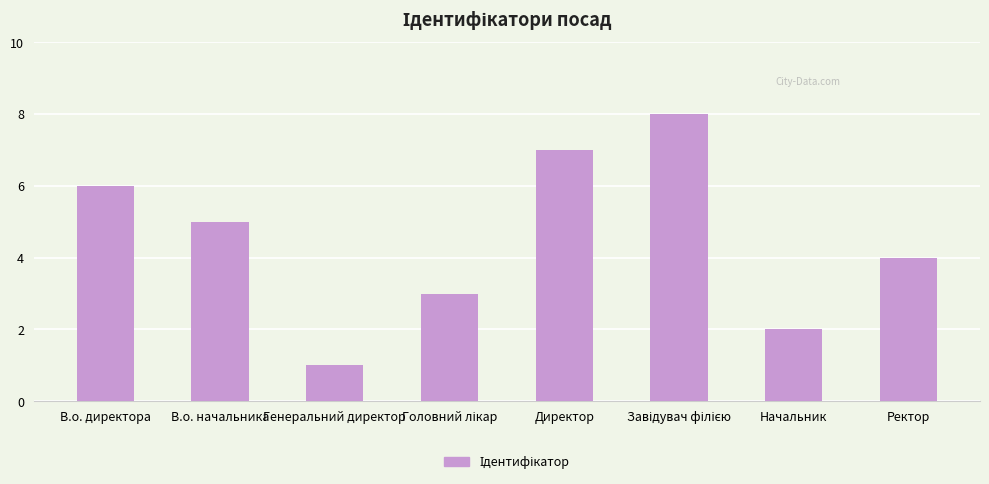

The value at В.о. начальника is 2. True or false?

False